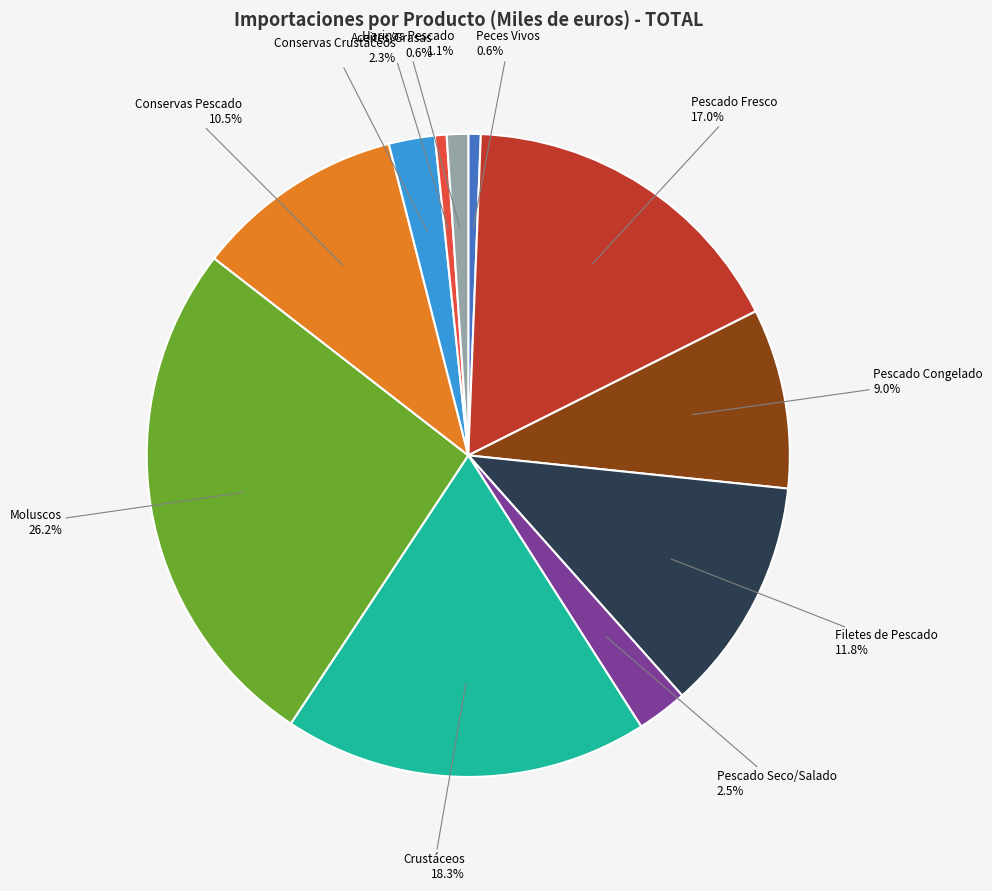

Which has a higher value, Peces Vivos or Conservas Crustáceos?

Conservas Crustáceos